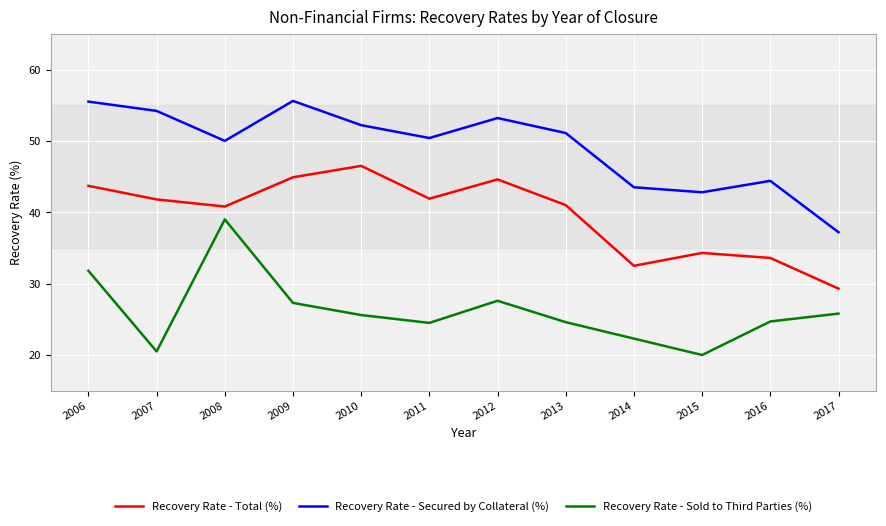

Does the chart have visible grid lines?

Yes